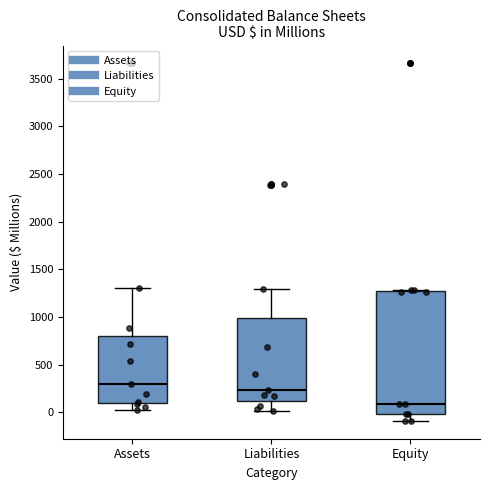

Which box is the tallest, from its lower edge to its upper edge?

Equity